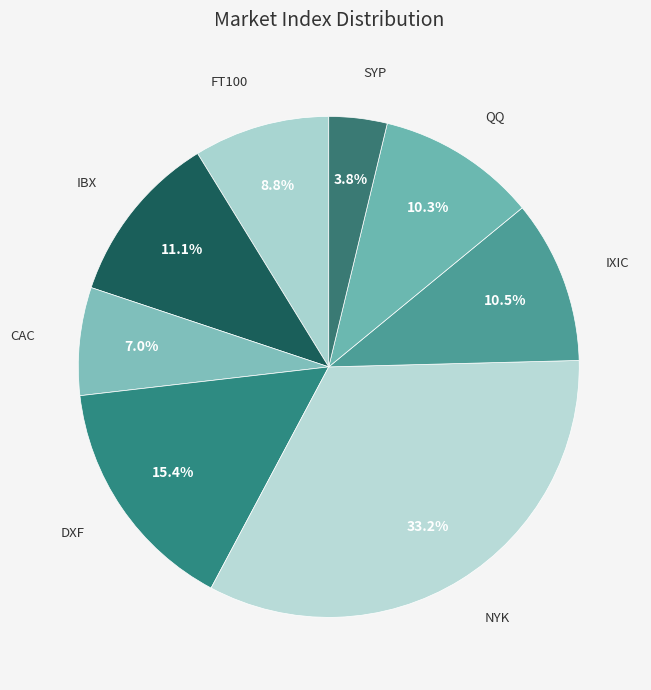

Is it true that FT100 is 1% of the pie?

False